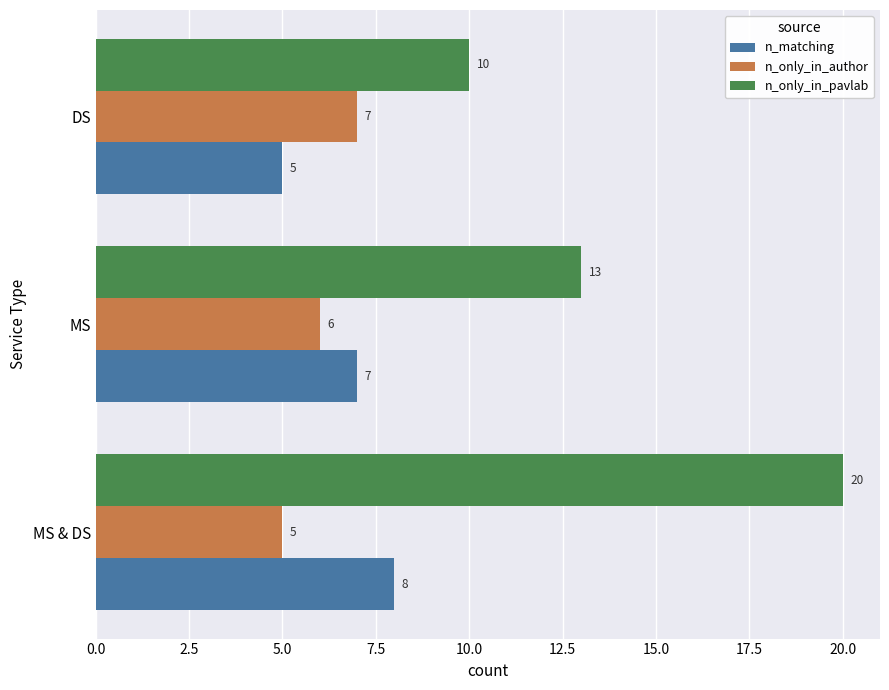

The value of n_matching at MS is 7. True or false?

True